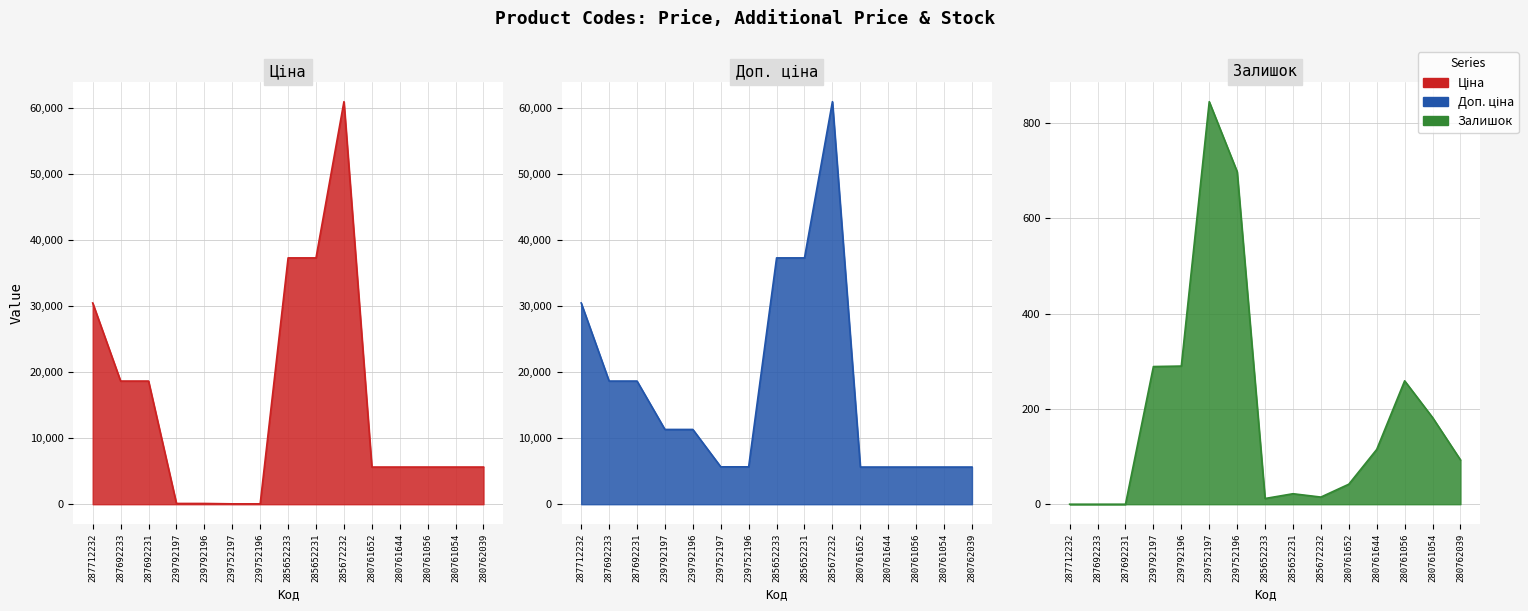

Rank the categories by Ціна value from highest to lowest.

285672232, 285652233, 285652231, 287712232, 287692233, 287692231, 280761652, 280761644, 280761056, 280761054, 280762039, 239792197, 239792196, 239752197, 239752196